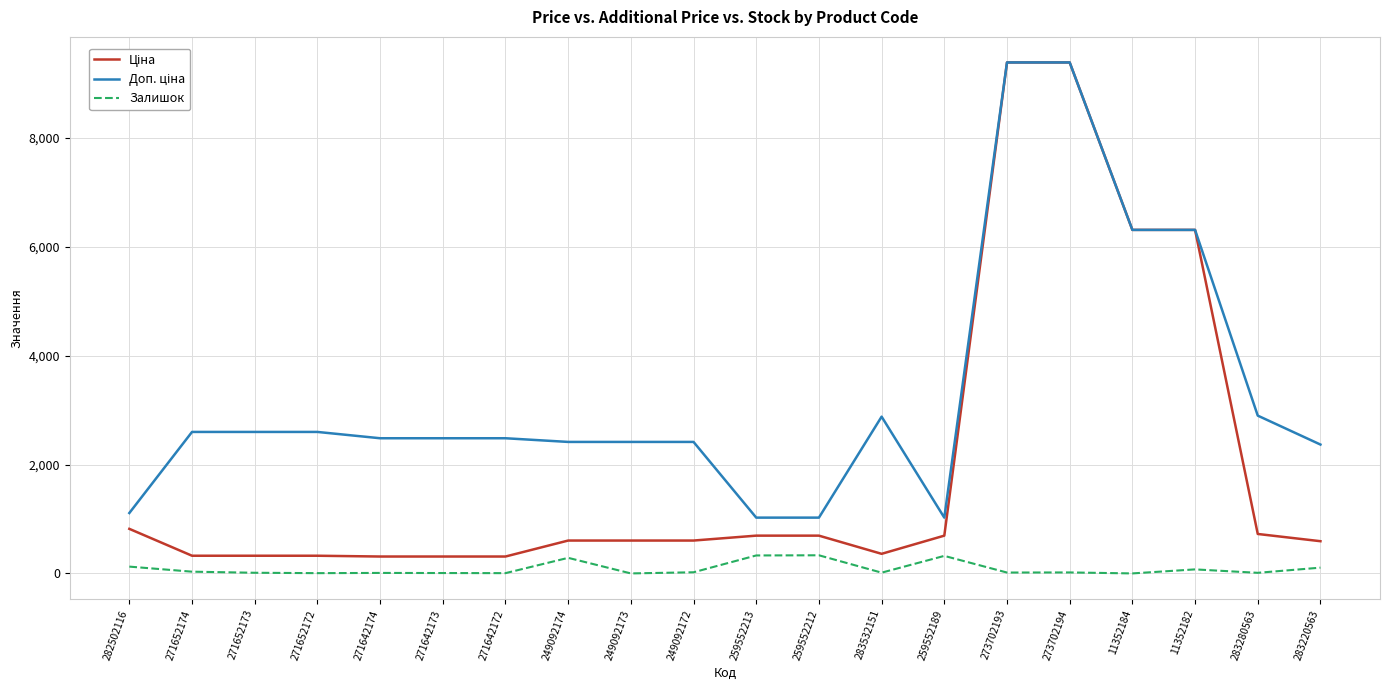

The Залишок series shows 125.0 at 282502116. True or false?

True